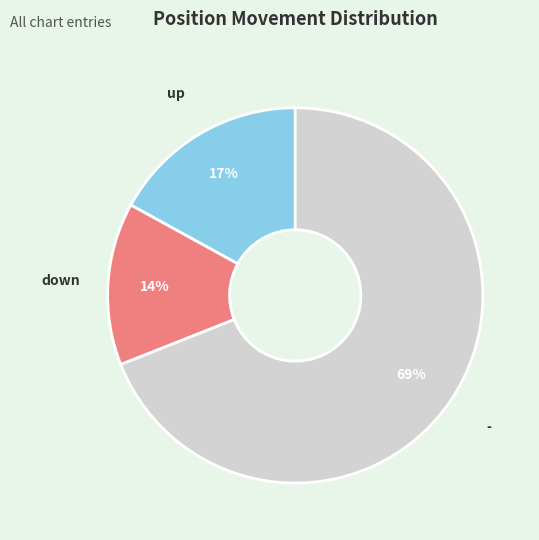

The - slice represents 76% of the pie. True or false?

False